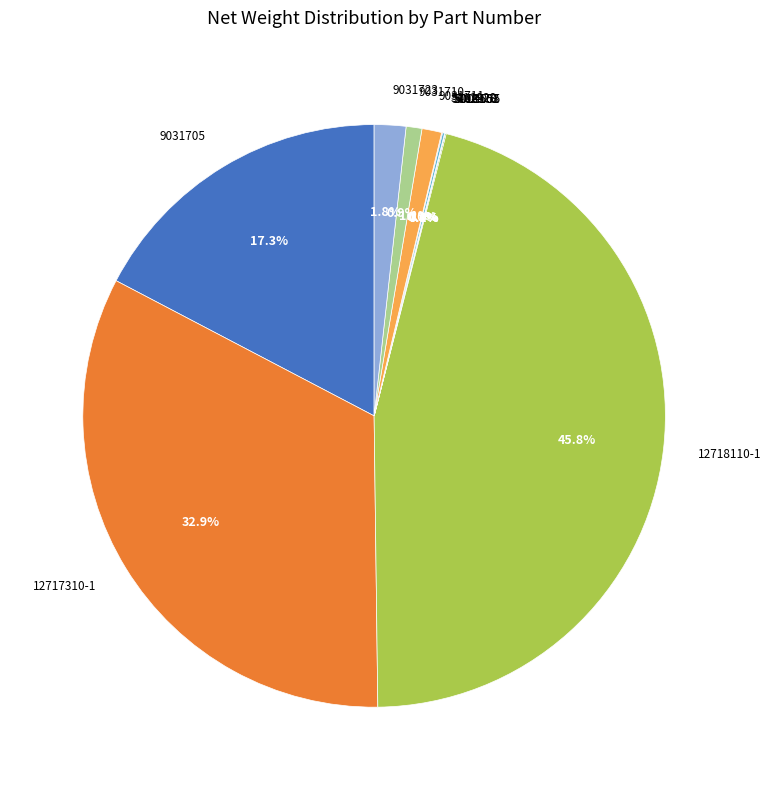

Is it true that 12717310-1 is 33% of the pie?

True